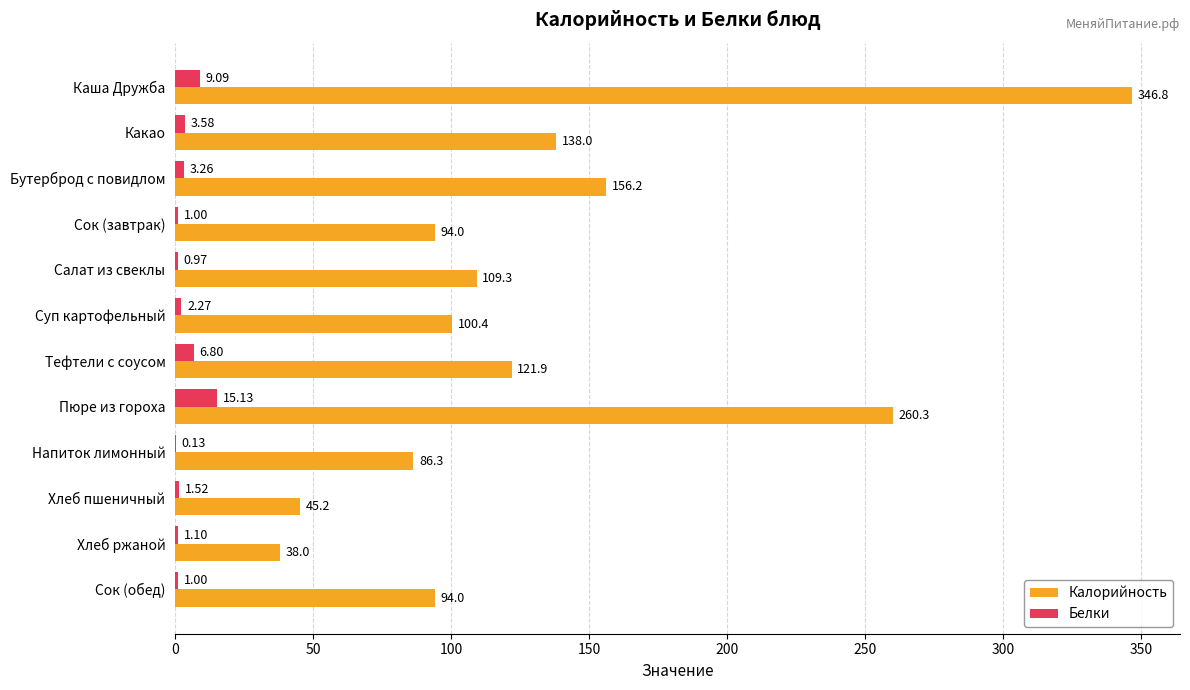

How many series are shown in this chart?

2